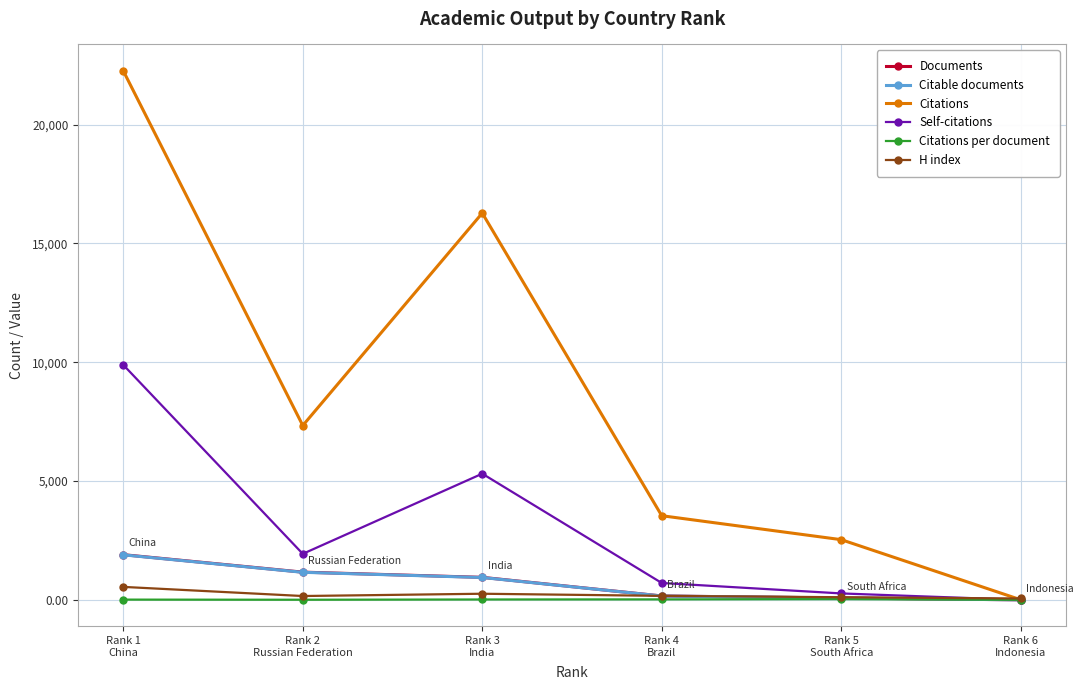

What is the label of the 3rd point from the right?

Rank 4
Brazil